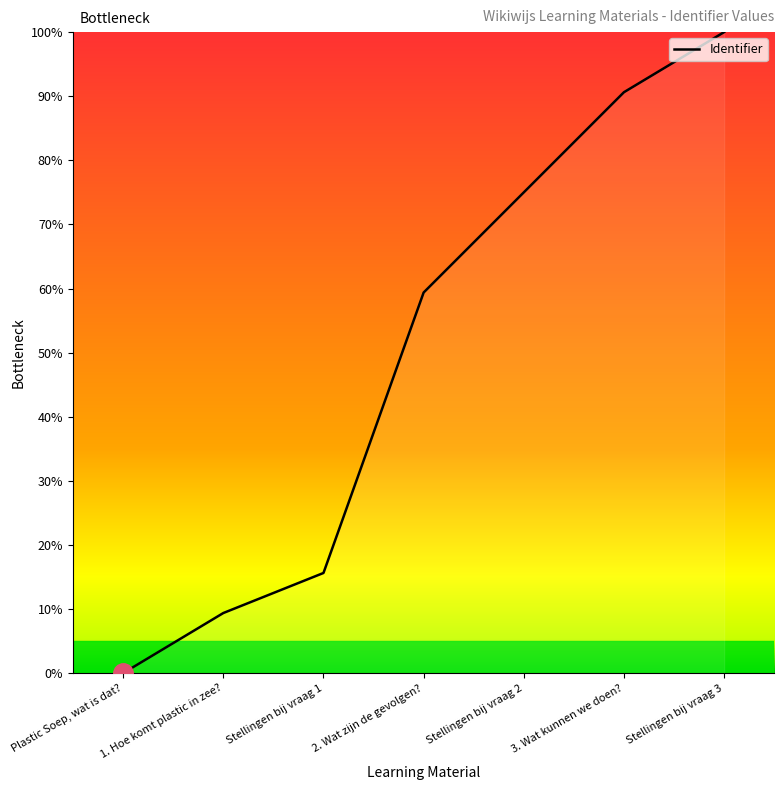

Rank the categories by value from lowest to highest.

Plastic Soep, wat is dat?, 1. Hoe komt plastic in zee?, Stellingen bij vraag 1, 2. Wat zijn de gevolgen?, Stellingen bij vraag 2, 3. Wat kunnen we doen?, Stellingen bij vraag 3